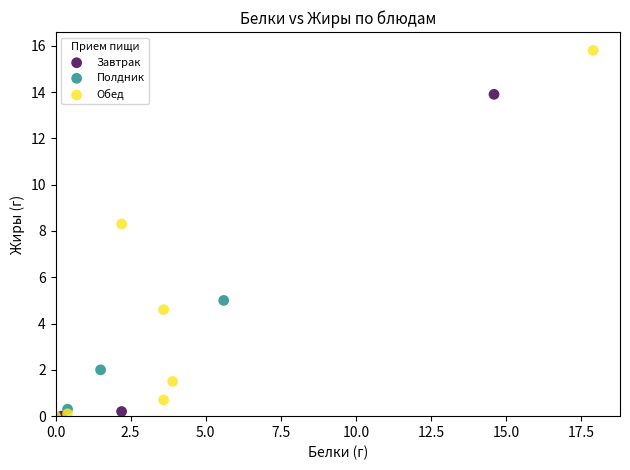

Which series has the largest Y range (max minus min)?

Обед